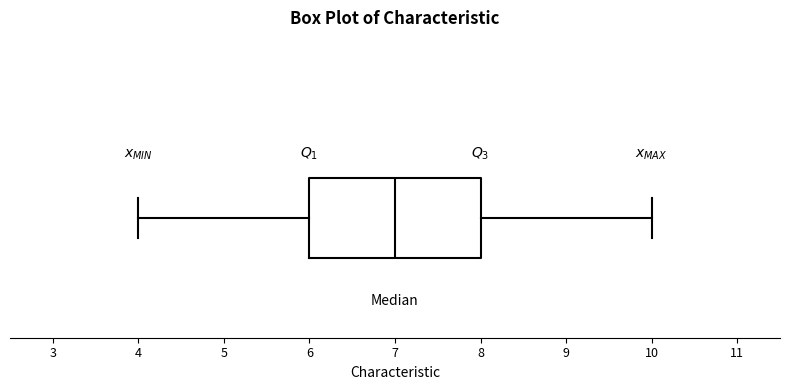

Transcribe this box plot: give where the median line is, the range the box spans, and where the two whiskers end, as read against the x-axis. The values are not printed on the chart, so give them approximately, as read against the axis.

median 7, box 6 to 8, whiskers 4 to 10